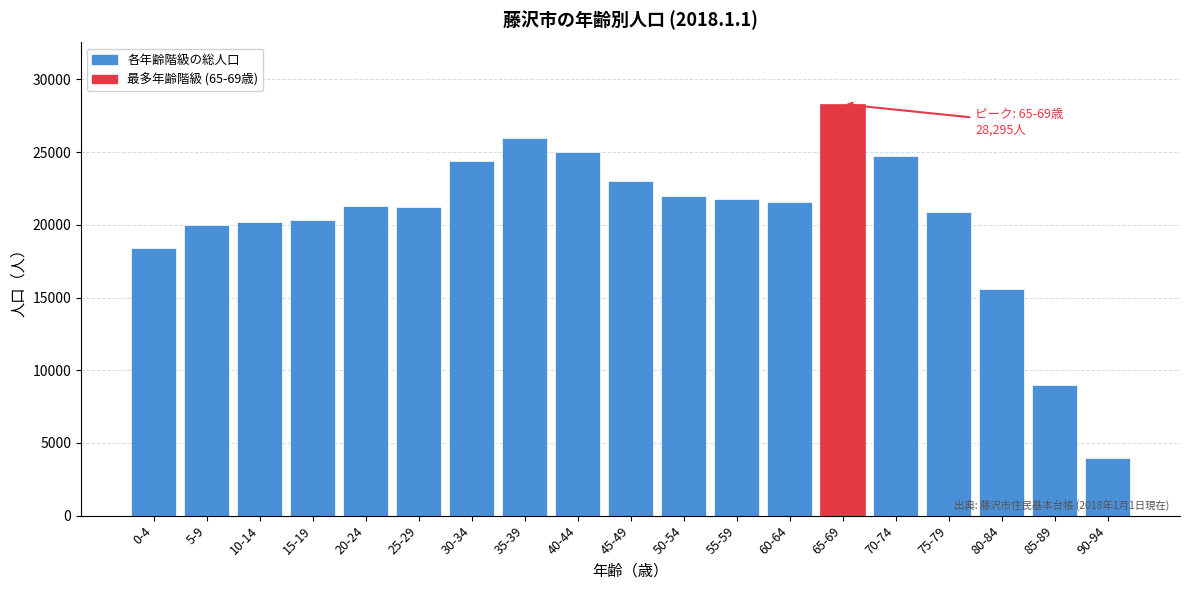

At which label is the value closest to 16123?

80-84